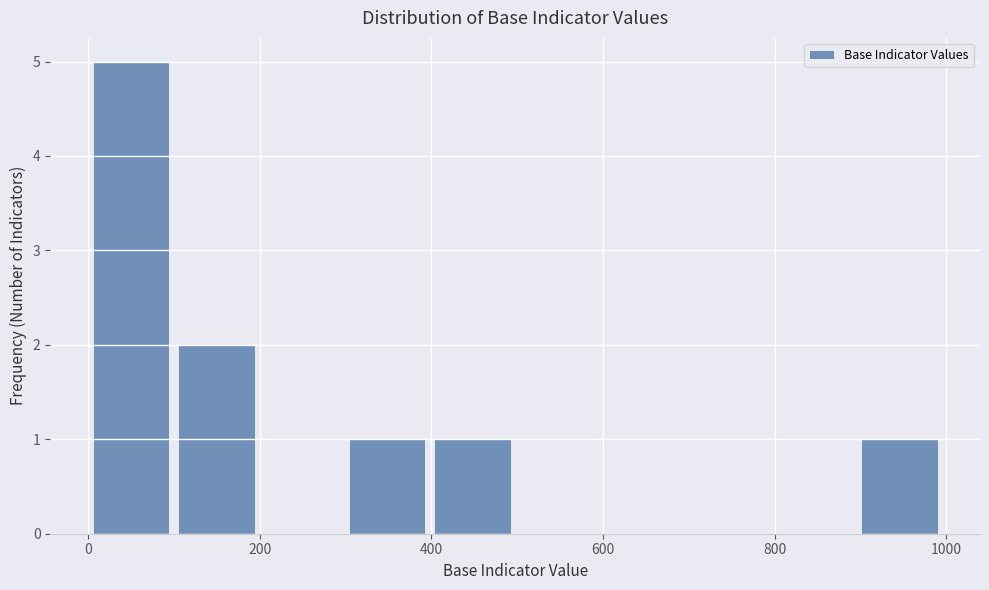

Reading left to right, list every bar in this chart as the range it spans on the x-axis followed by its height. Neither the bar edges nor the heights are printed on the chart, so give them approximately, as read against the axes.

0 to 100: 5
100 to 200: 2
200 to 300: 0
300 to 400: 1
400 to 500: 1
500 to 600: 0
600 to 700: 0
700 to 800: 0
800 to 900: 0
900 to 1000: 1